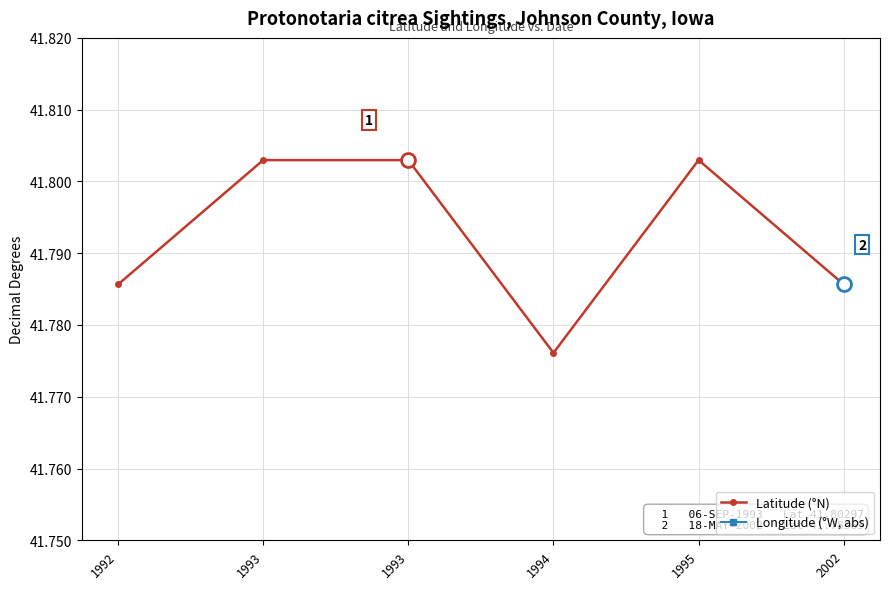

Count the number of data series in this chart.

2